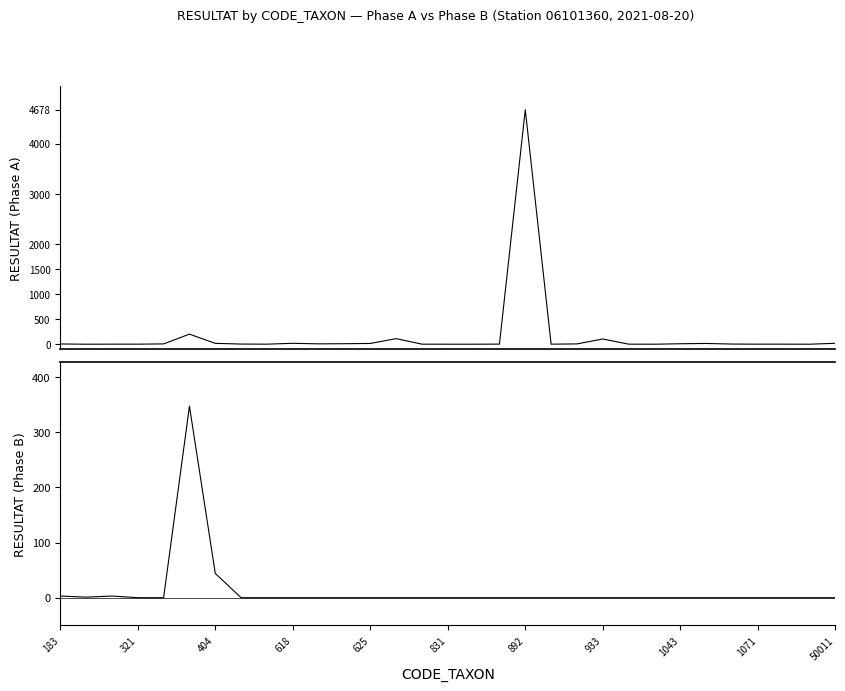

Between which two adjacent categories do Phase A (RESULTAT) and Phase B (RESULTAT) first intersect?

183 and 321